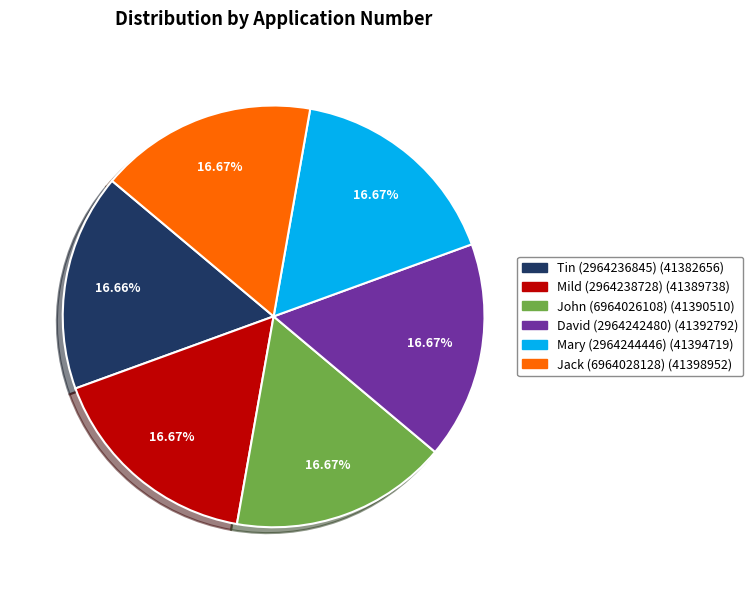

To the nearest percent, what percentage of the pie is Jack (6964028128)?

17%